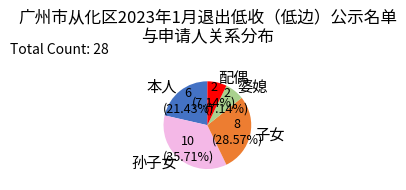

Approximately how many times larger is the value at 配偶 compared to 婆媳?

1.0